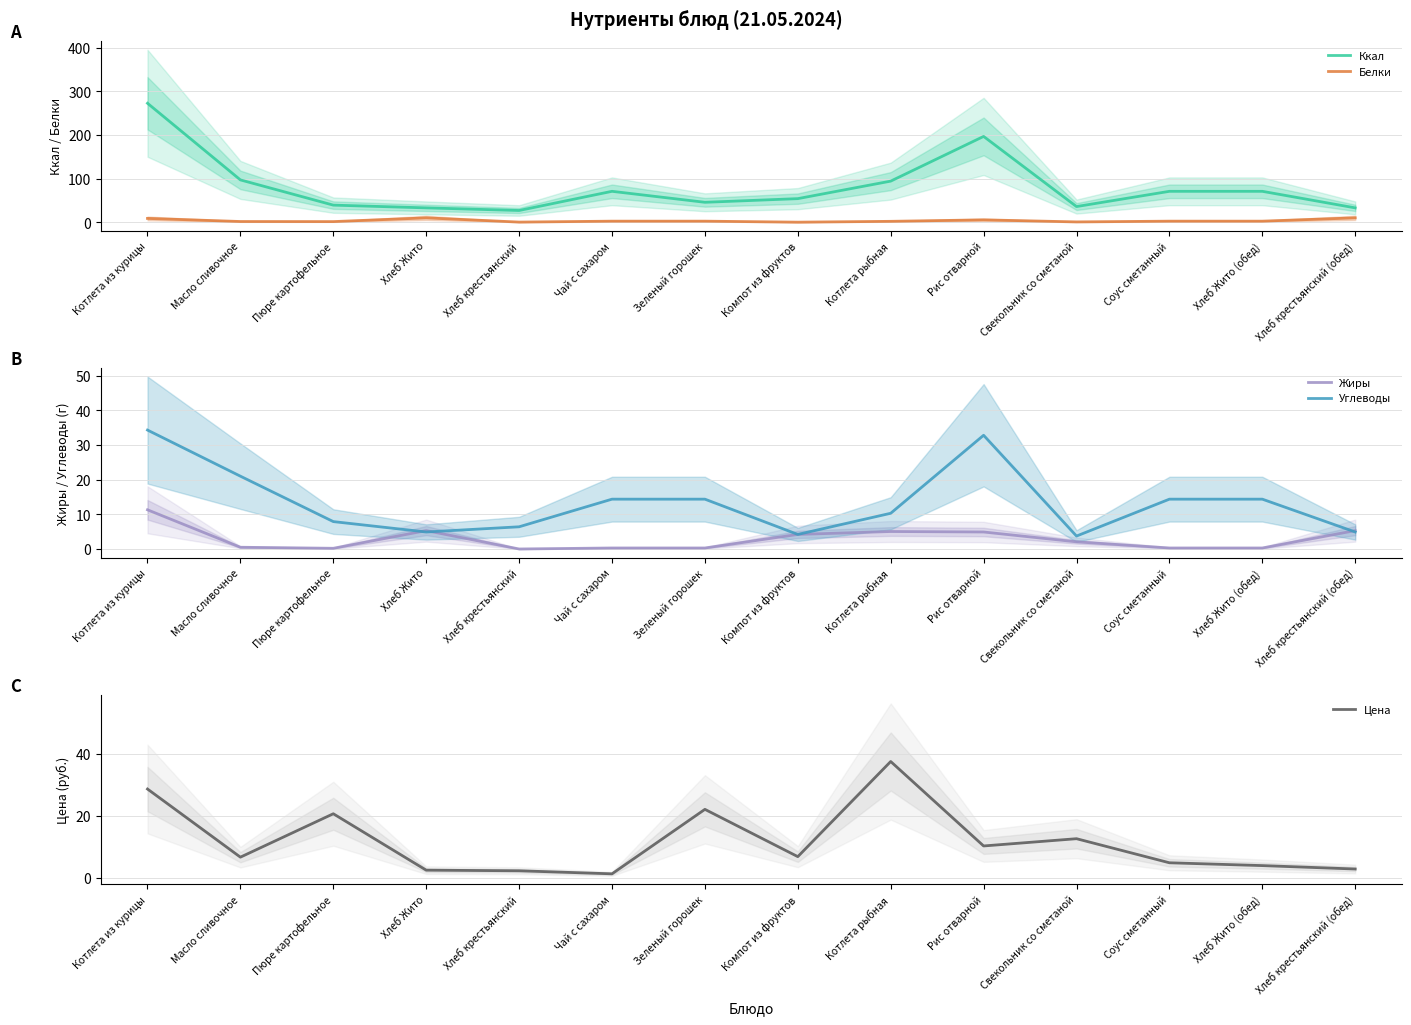

What position from the right is Чай с сахаром?

9